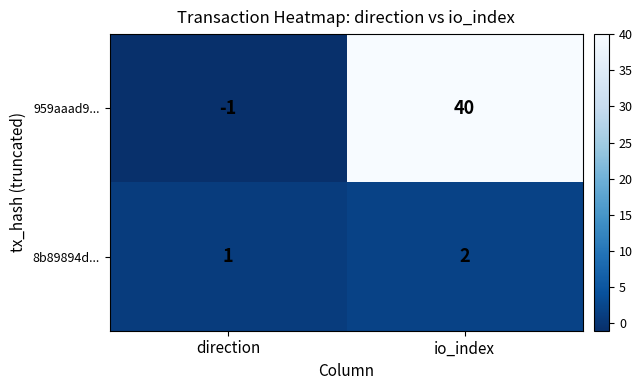

Where is 959aaad9... nearest to the value 19?

direction